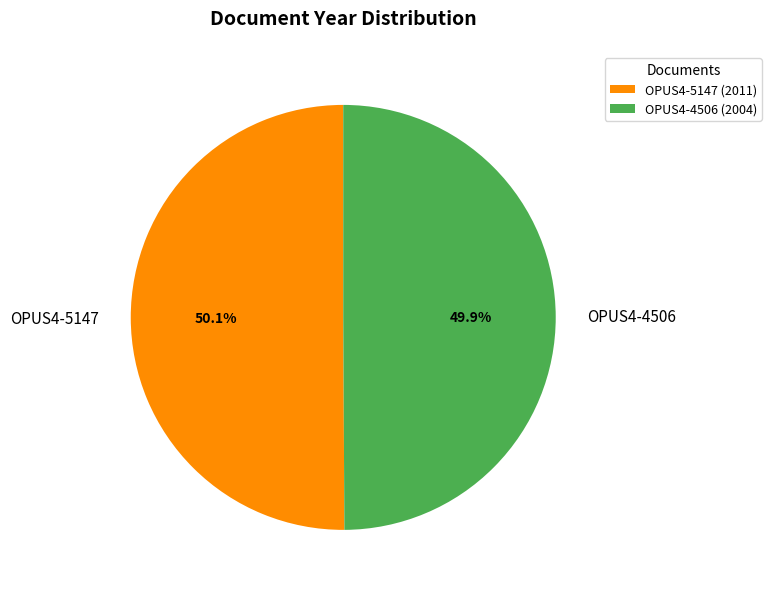

Count the number of slices in the pie.

2